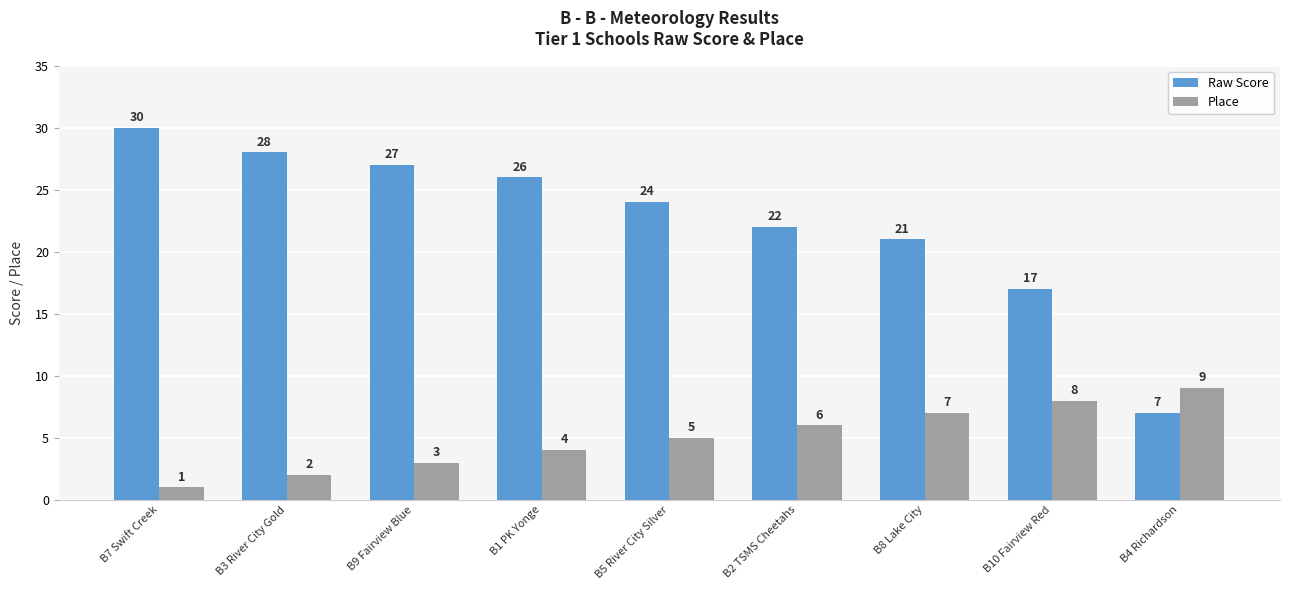

At how many categories does at least one series exceed 6?

9